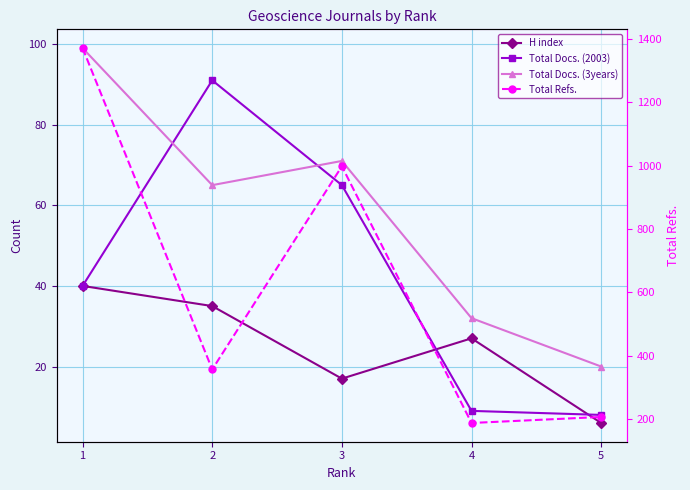

What is the smallest value displayed?

6